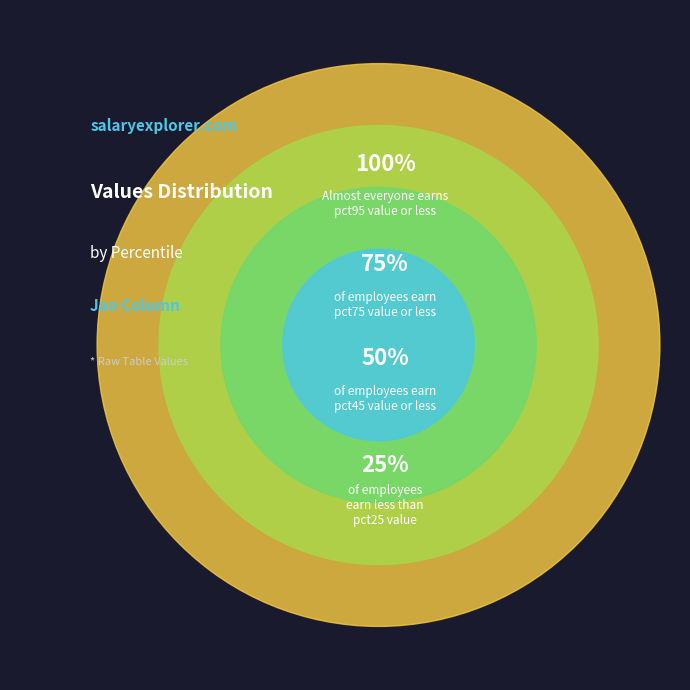

Is pct25 the majority of the pie?

No